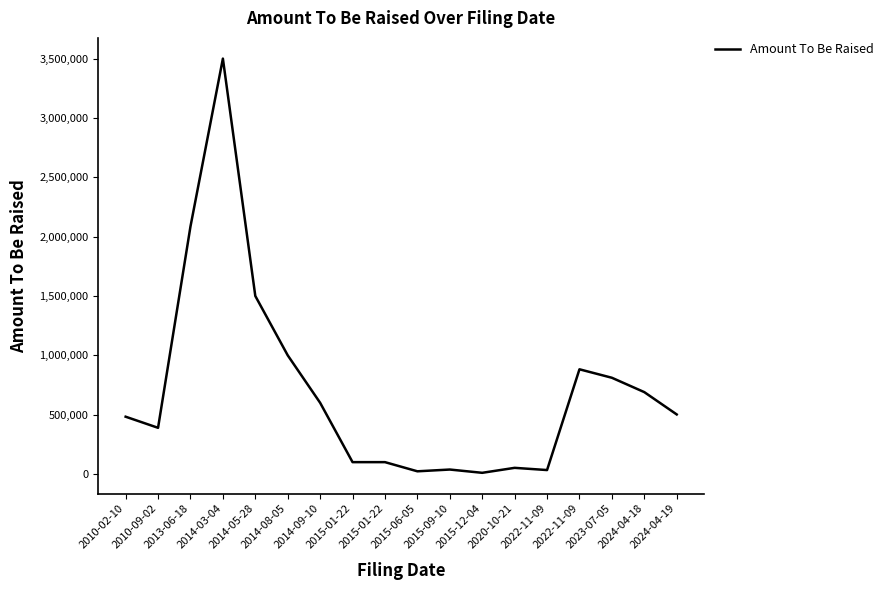

What is the change in value from 2020-10-21 to 2024-04-18?

+638012